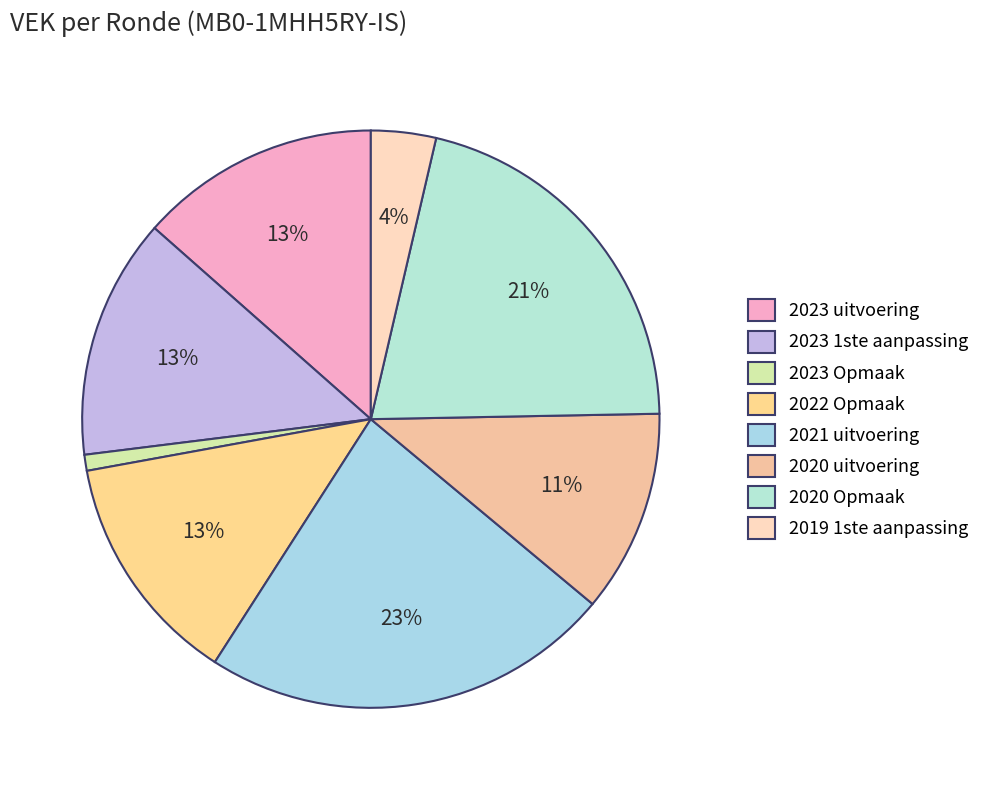

How many segments does this pie chart have?

8